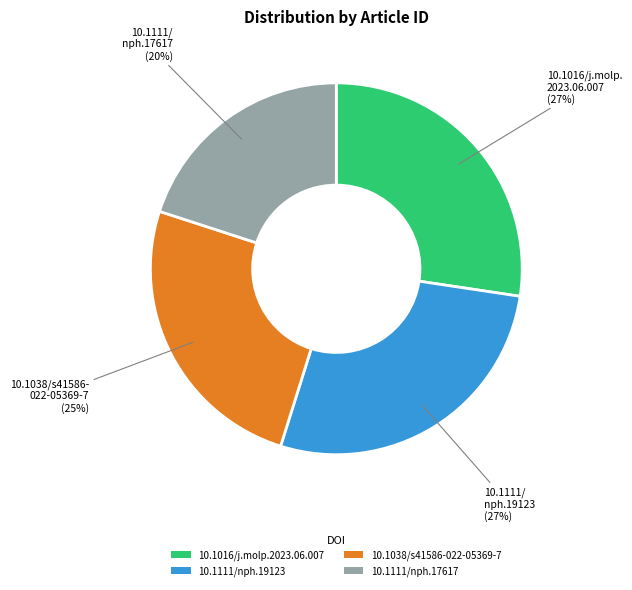

Does 10.1111/nph.17617 represent more than half of the total?

No